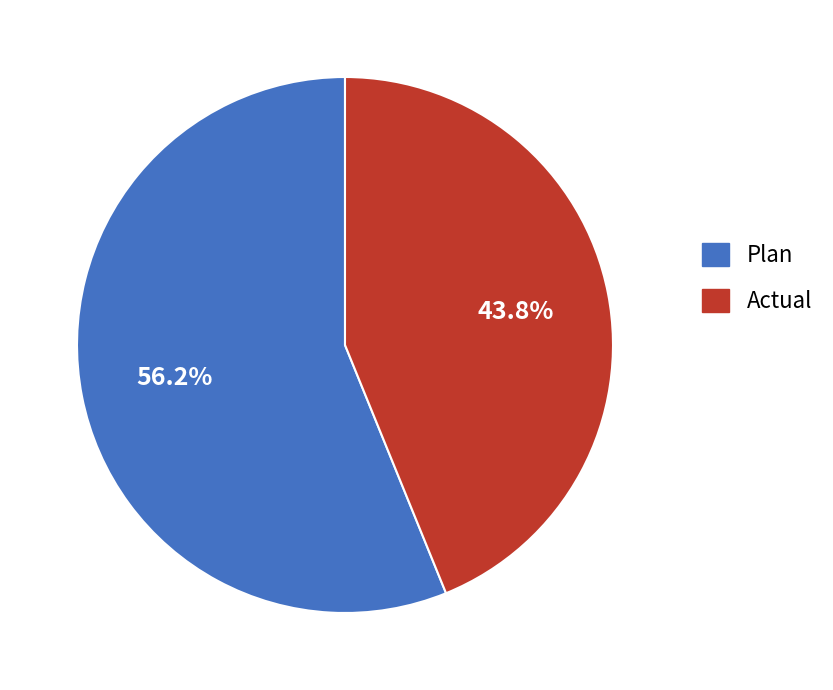

To the nearest percent, what is the difference between the largest and smallest slice percentages?

12%